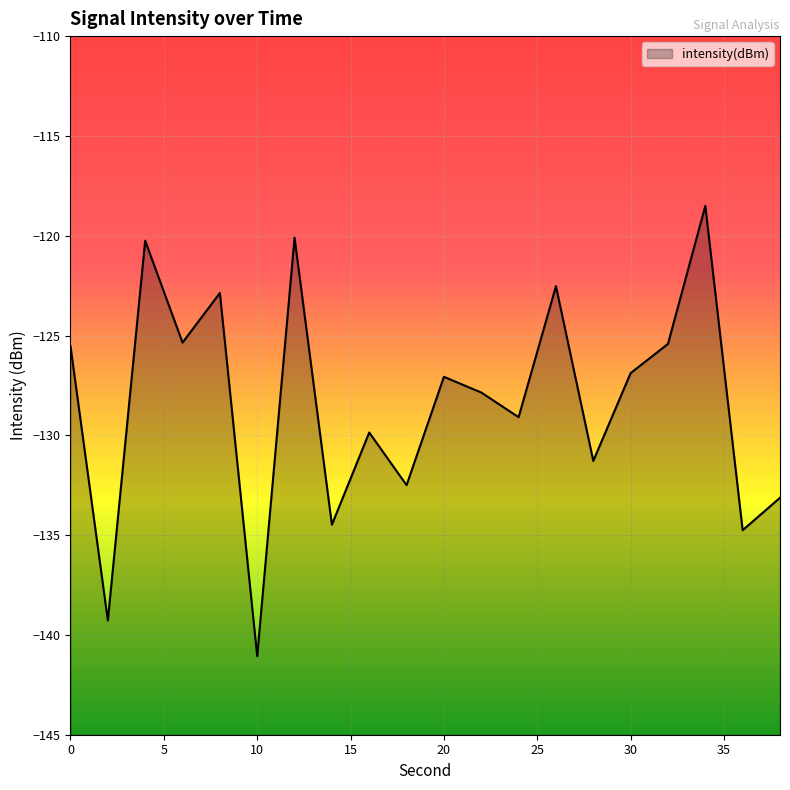

Rank the categories by value from highest to lowest.

34, 12, 4, 26, 8, 6, 32, 0, 30, 20, 22, 24, 16, 28, 18, 38, 14, 36, 2, 10